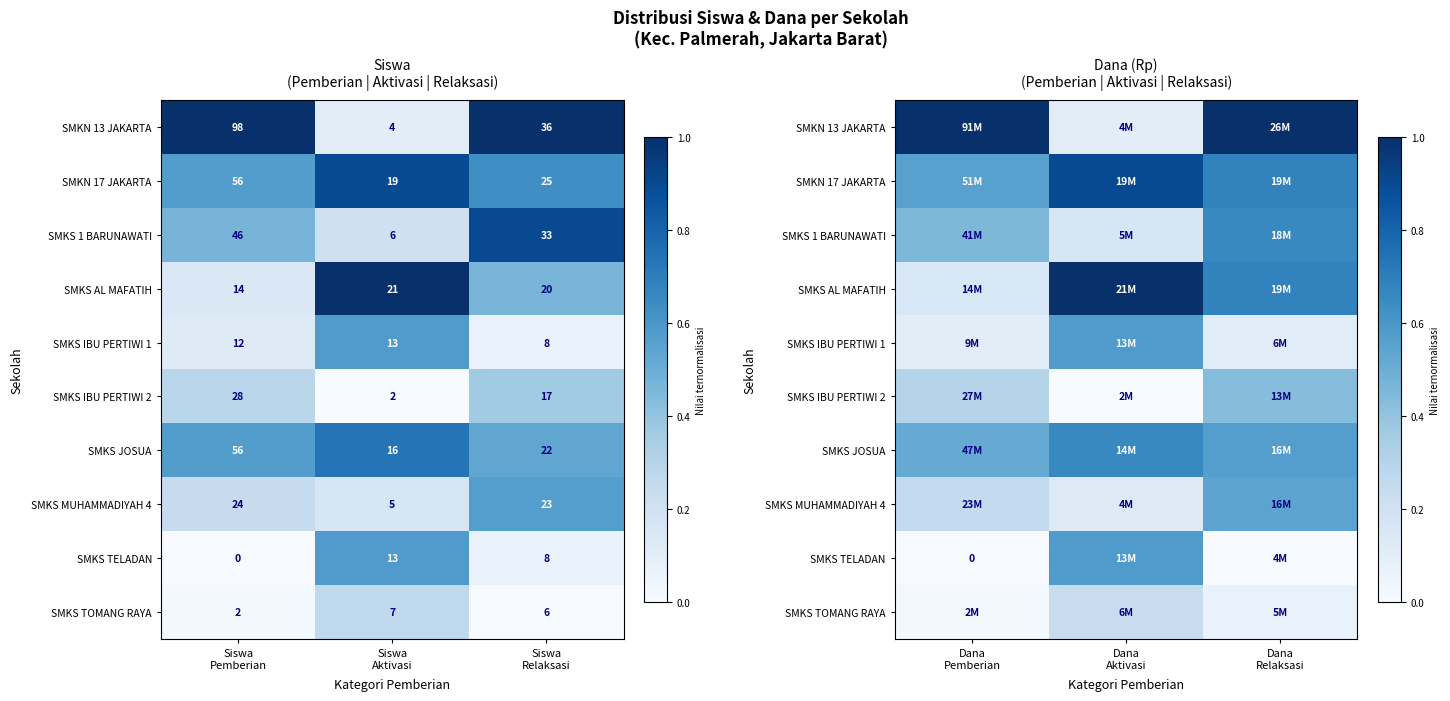

Rank the series at Dana Pemberian from lowest to highest value.

SMKS TELADAN, SMKS TOMANG RAYA, SMKS IBU PERTIWI 1, SMKS AL MAFATIH, SMKS MUHAMMADIYAH 4, SMKS IBU PERTIWI 2, SMKS 1 BARUNAWATI, SMKS JOSUA, SMKN 17 JAKARTA, SMKN 13 JAKARTA